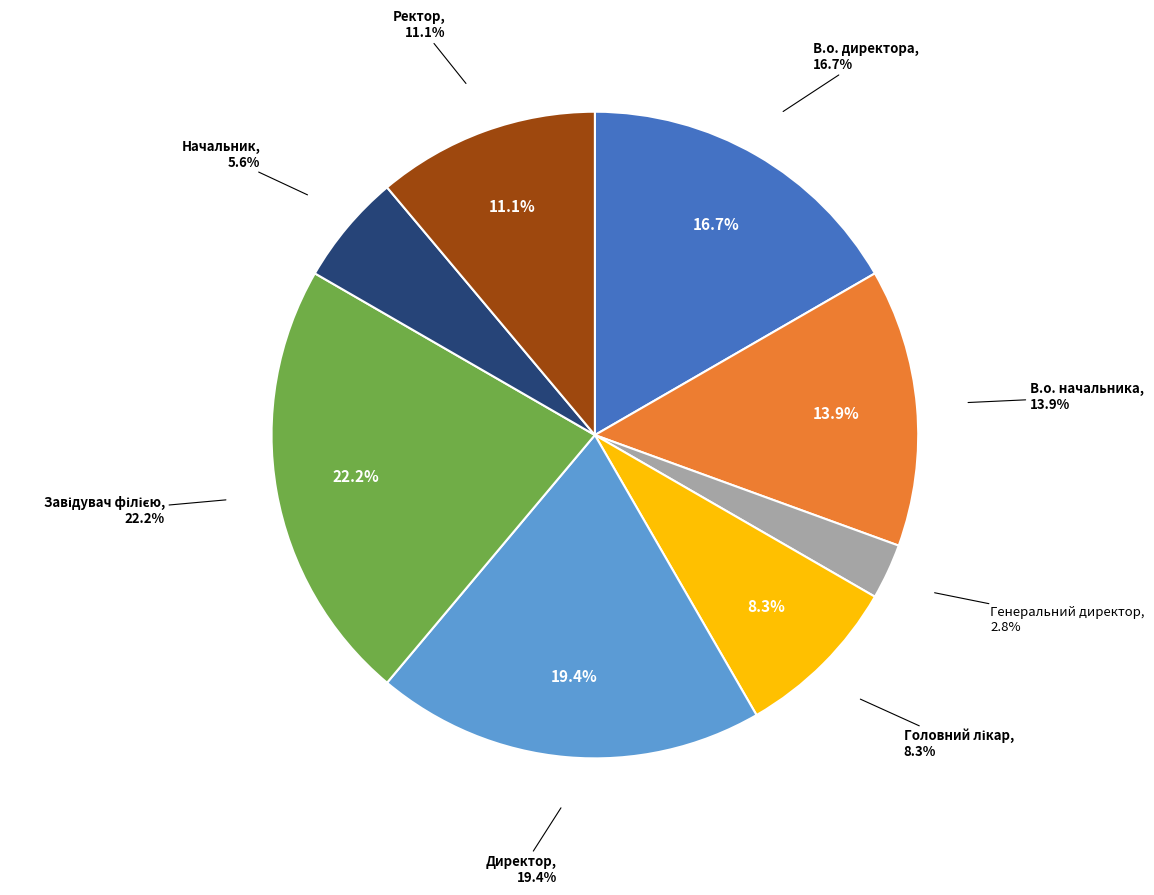

Combined, do Головний лікар and В.о. директора account for over 50%?

No